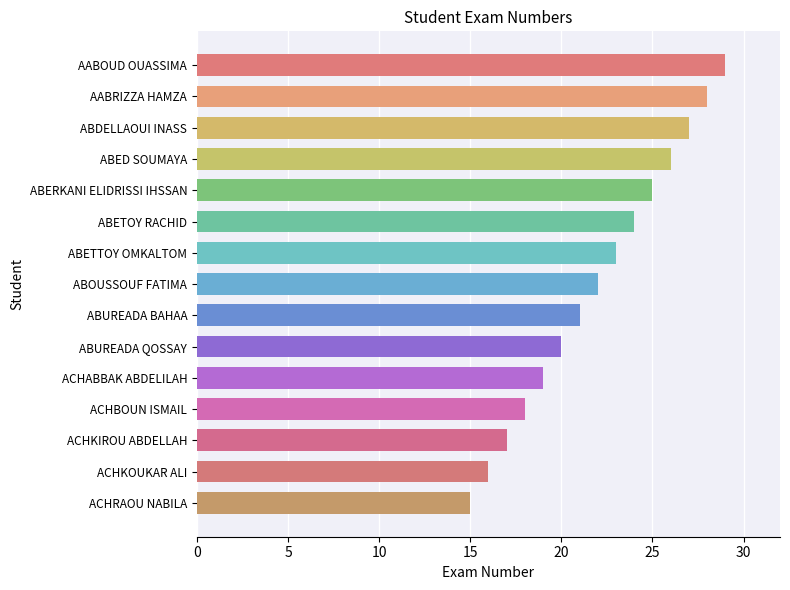

Which has a higher value, ABOUSSOUF FATIMA or AABOUD OUASSIMA?

AABOUD OUASSIMA